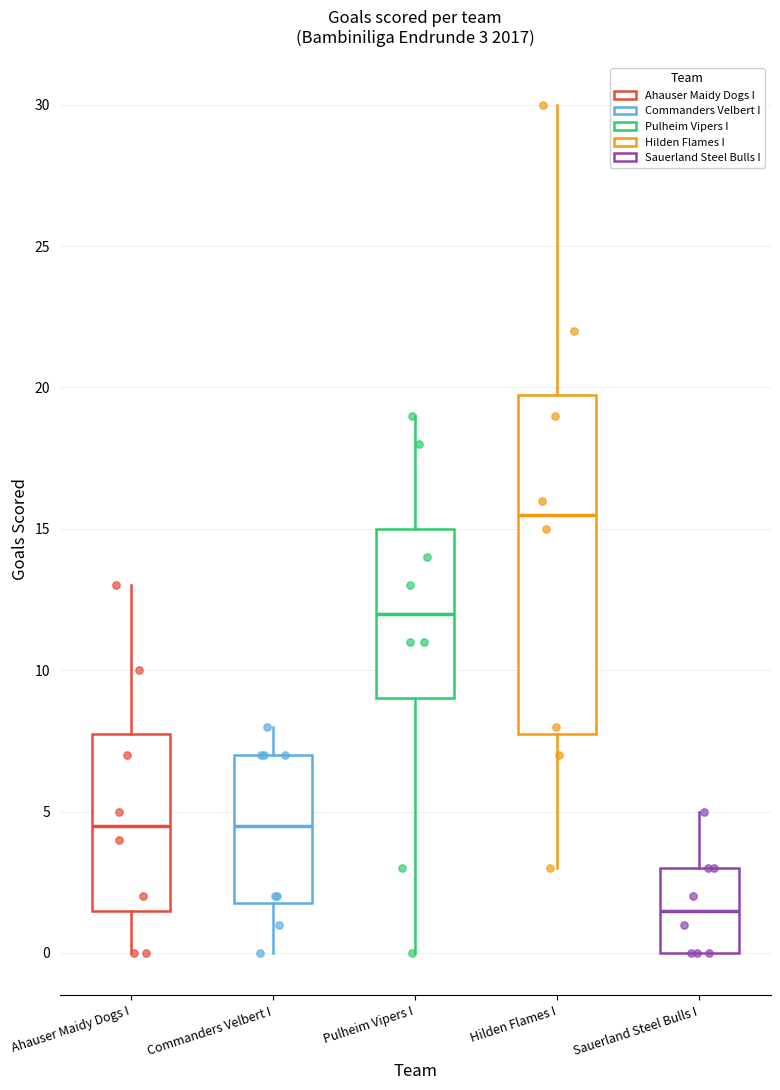

Which box is the tallest, from its lower edge to its upper edge?

Hilden Flames I